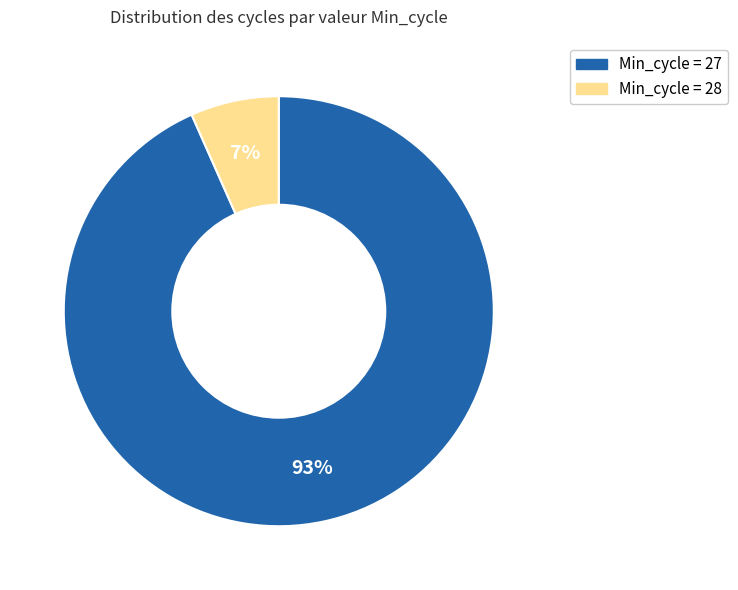

Does any single category account for the majority?

Yes